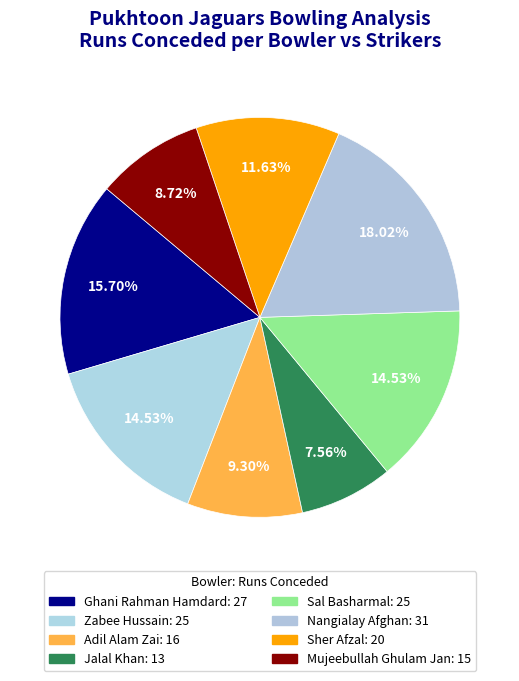

The Adil Alam Zai slice represents 9% of the pie. True or false?

True